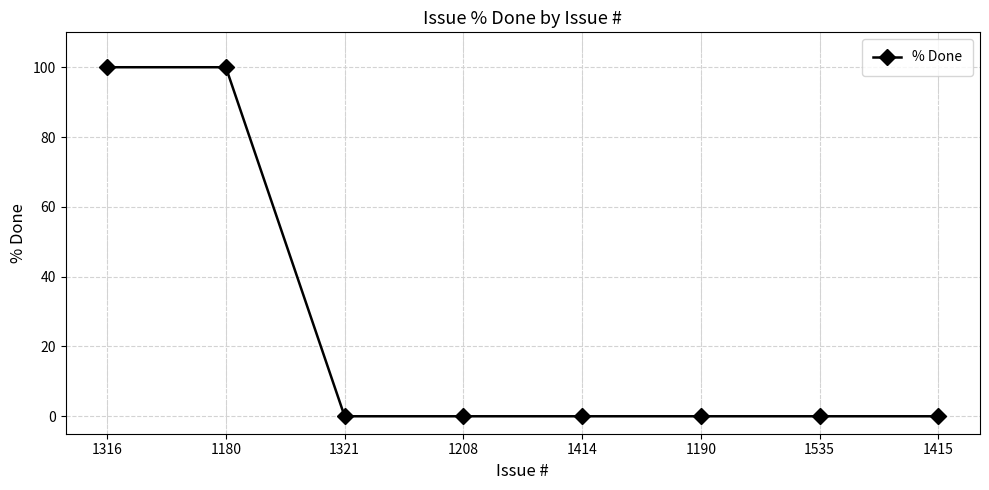

Reading left to right, list all the values displayed in this chart.

100	100	0	0	0	0	0	0